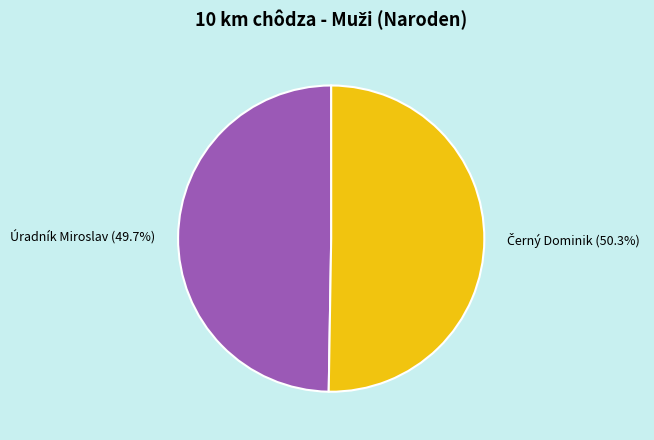

Is it true that Úradník Miroslav is 39% of the pie?

False